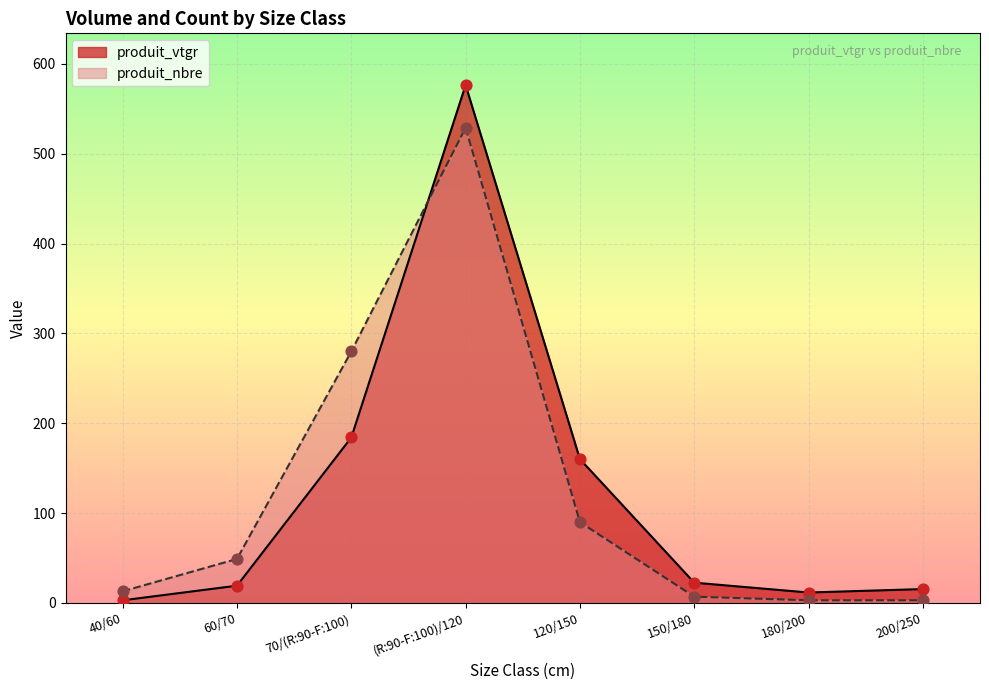

Which series reaches the minimum Y coordinate?

produit_vtgr